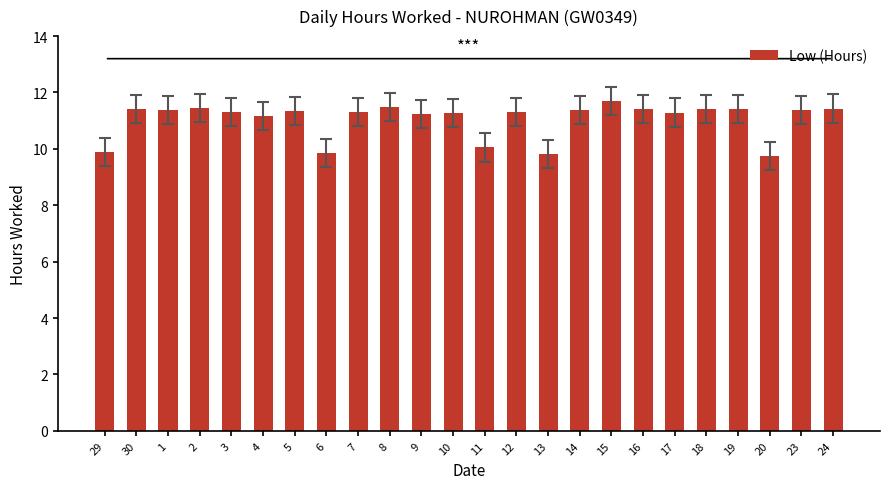

Is it true that the value at 8 is 11.5?

True